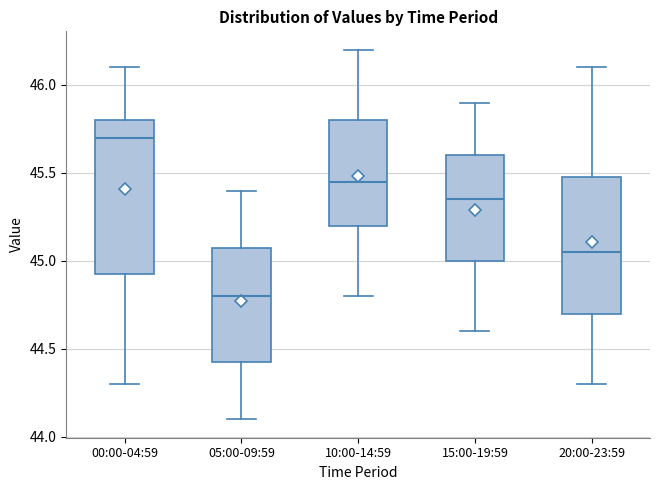

Where does the median line of the box for 00:00-04:59 sit on the y-axis? The values are not printed on the chart, so give them approximately, as read against the axis.

45.70